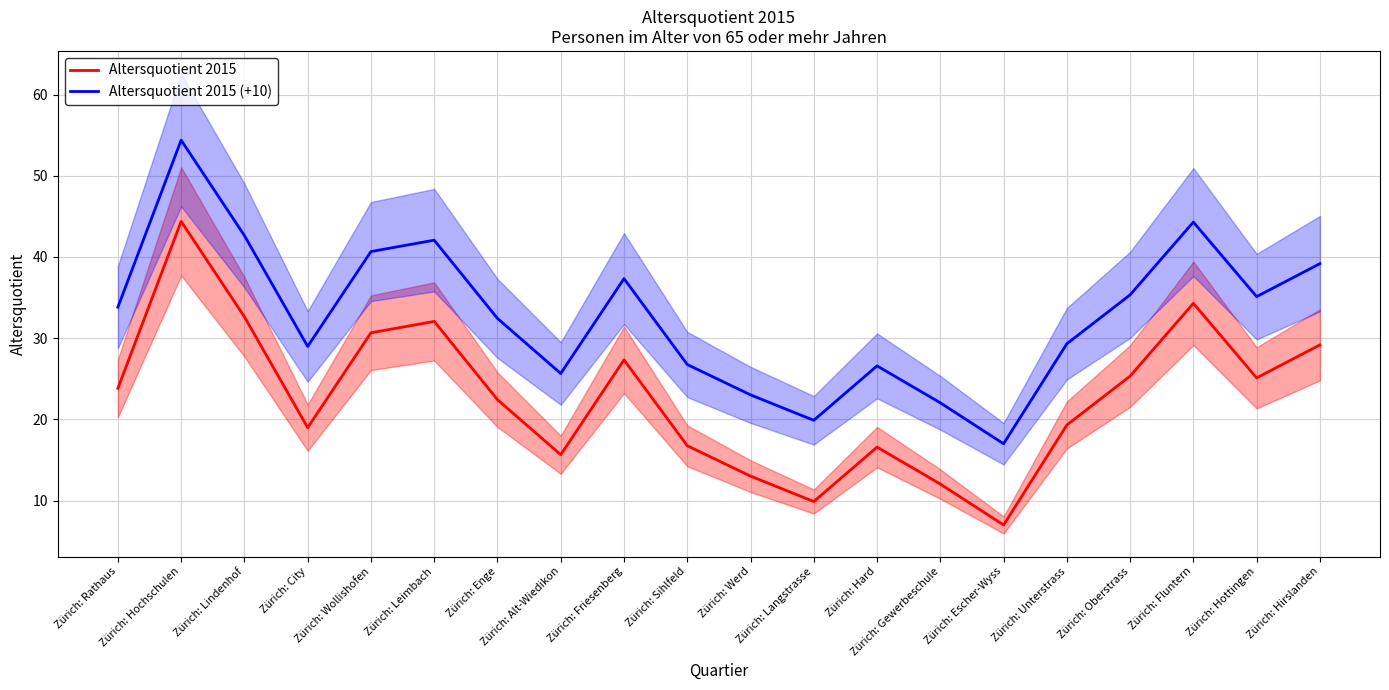

True or false: Altersquotient 2015 has a value of 32.6 at Zürich: Lindenhof.

True